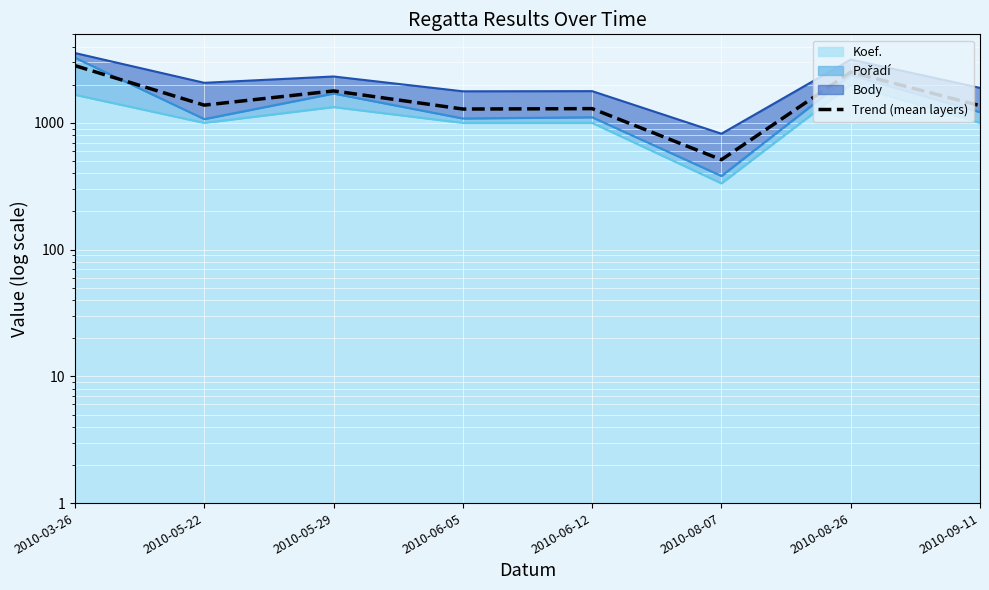

At which category does the chart reach its minimum across all series?

2010-08-07